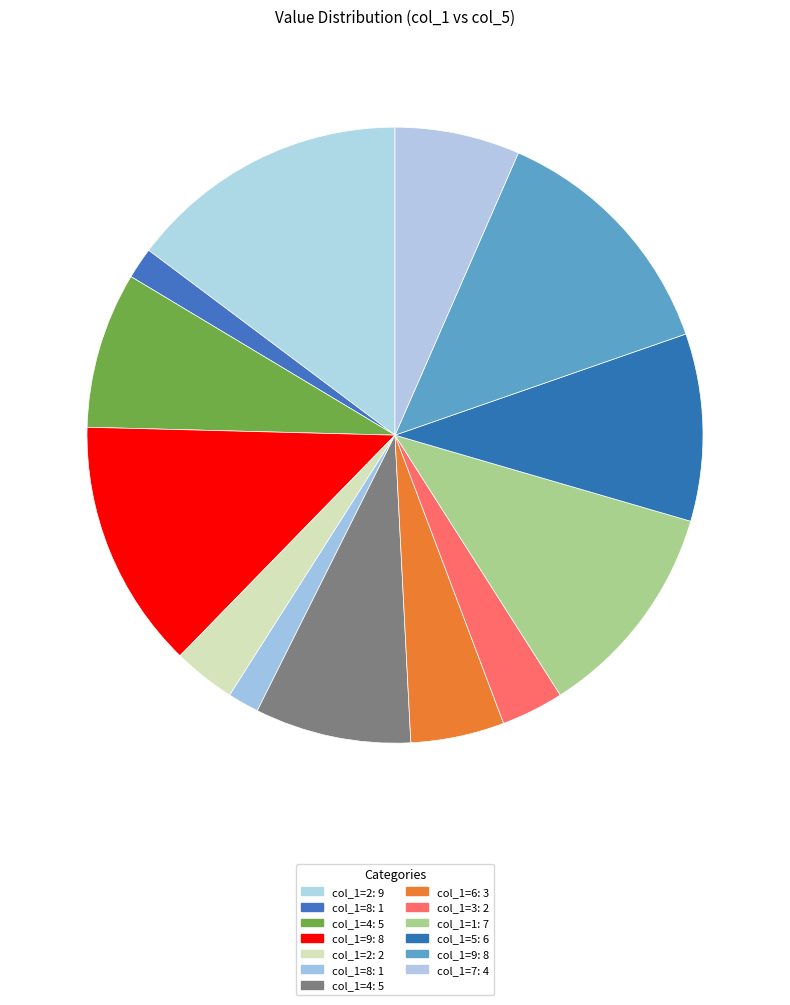

Which category has the biggest portion of the pie?

2